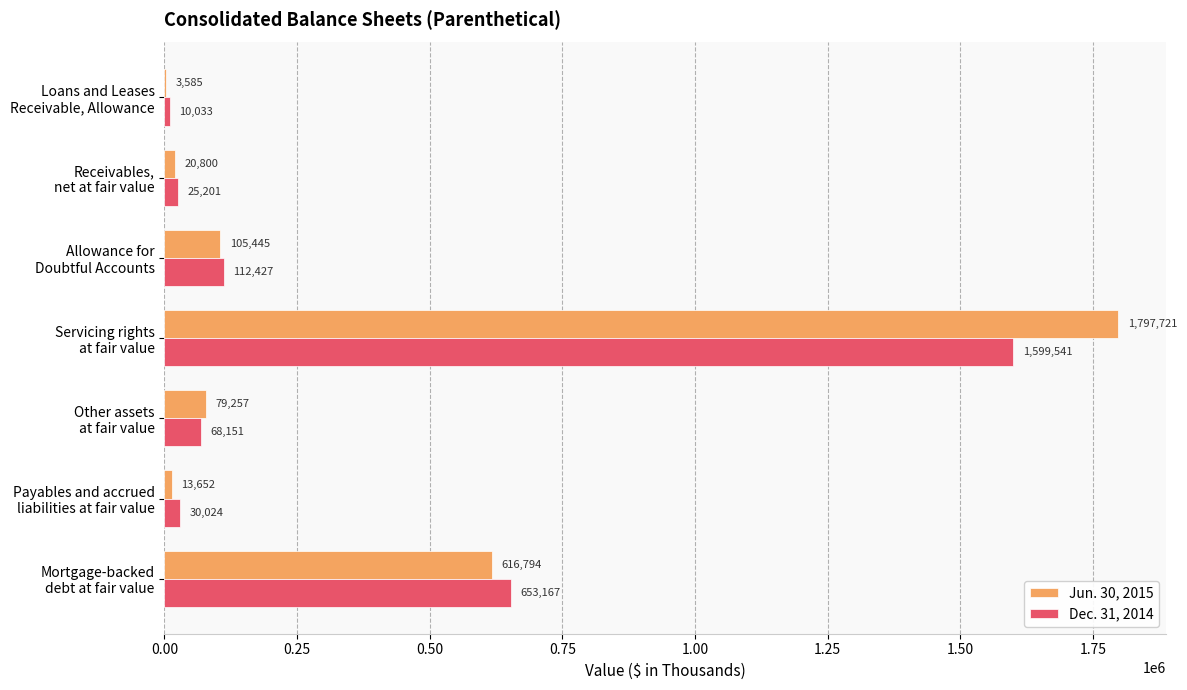

What is the sum of all Jun. 30, 2015 values?

2637254